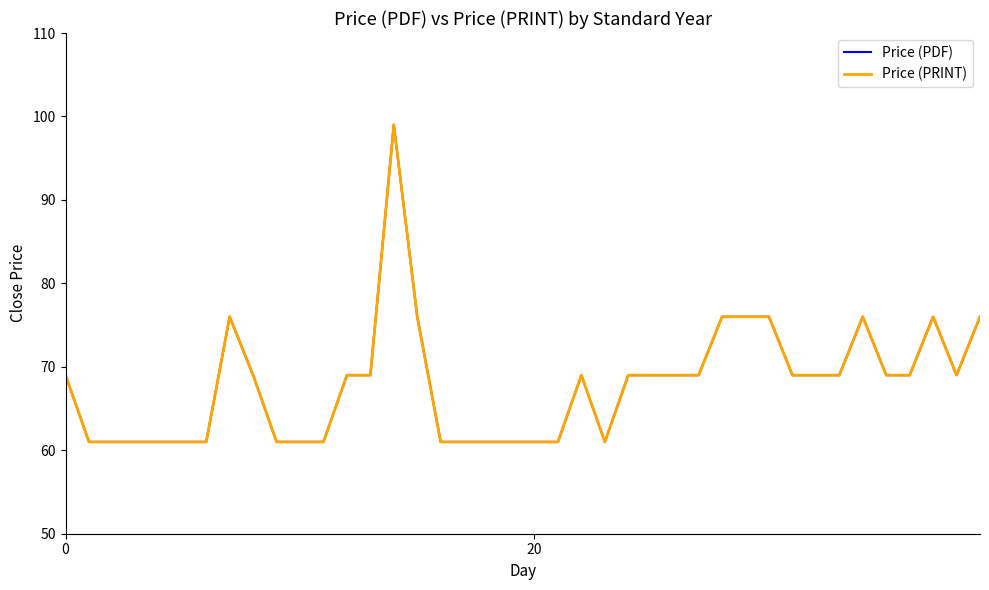

At which category does Price (PDF) reach its first local valley?

23